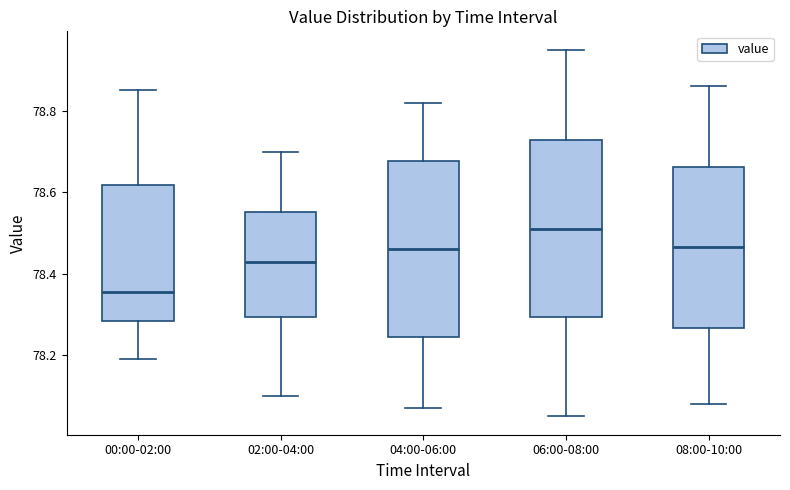

Which box has the lowest median line?

00:00-02:00